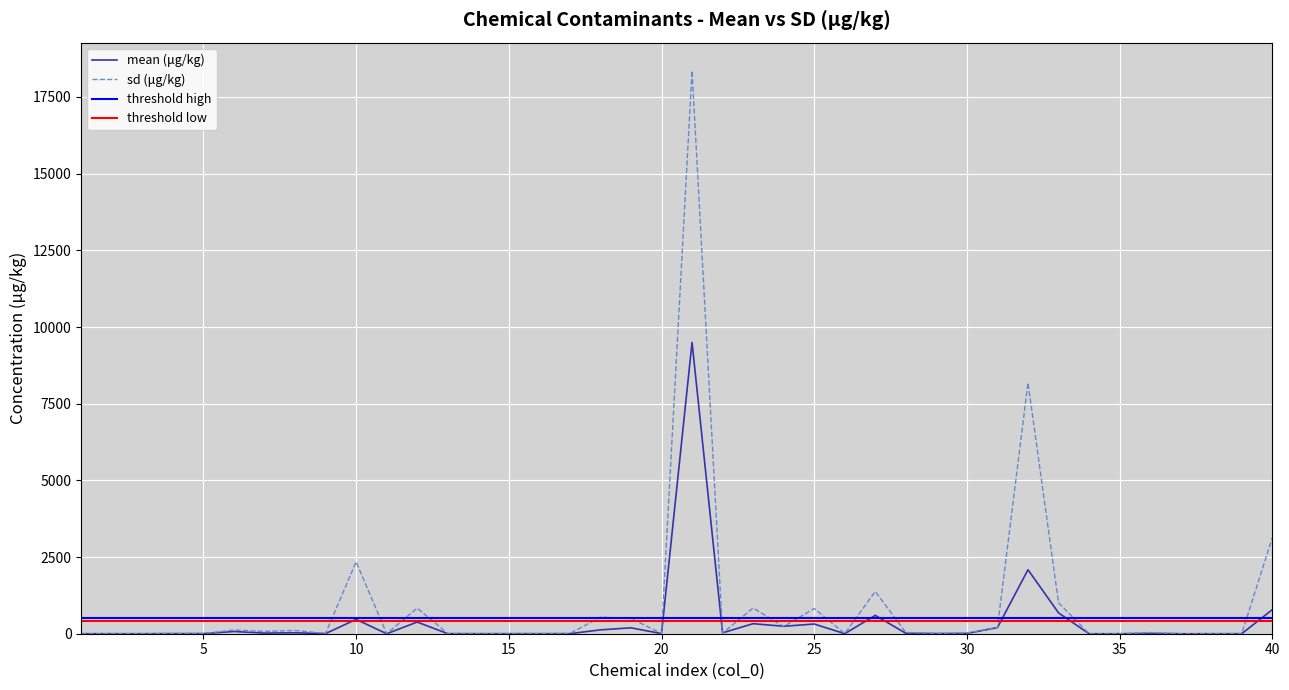

Rank the categories by sd (μg/kg) value from highest to lowest.

21, 32, 40, 10, 27, 33, 23, 12, 25, 18, 19, 24, 31, 6, 8, 7, 28, 36, 30, 22, 9, 20, 29, 4, 5, 17, 13, 15, 26, 16, 39, 14, 1, 2, 3, 37, 38, 11, 35, 34